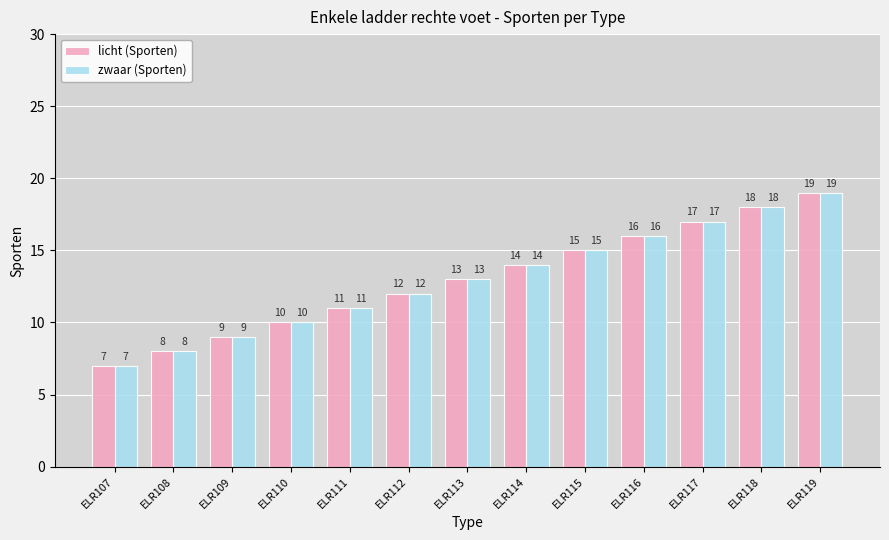

Is the value of licht (Sporten) at ELR109 greater than the value of zwaar (Sporten) at ELR108?

Yes